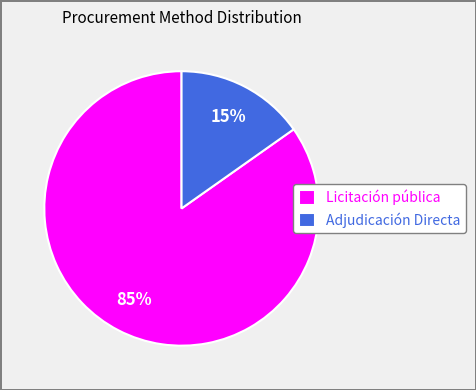

Which slice is the smallest?

Adjudicación Directa